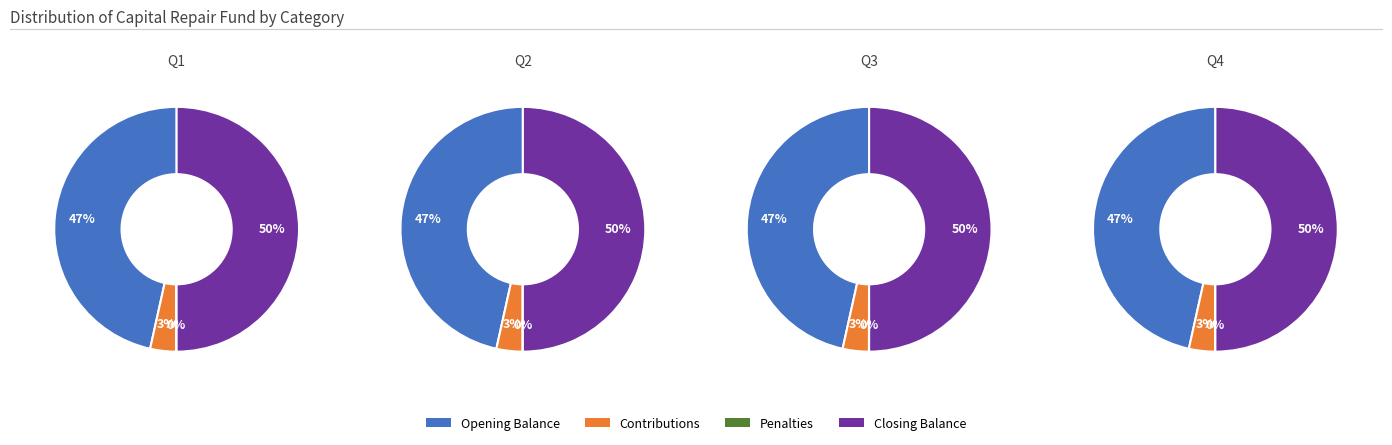

Rank the series at 2 from highest to lowest value.

Closing Balance, Opening Balance, Contributions, Penalties